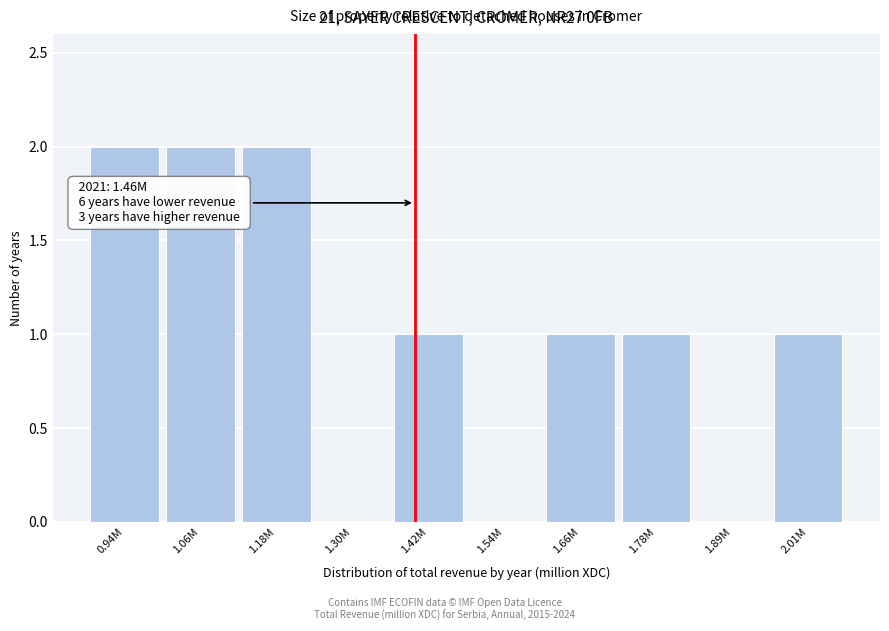

Reading left to right, transcribe all the data shown in this chart.

0.94M=2	1.06M=2	1.18M=2	1.30M=0	1.42M=1	1.54M=0	1.66M=1	1.78M=1	1.89M=0	2.01M=1